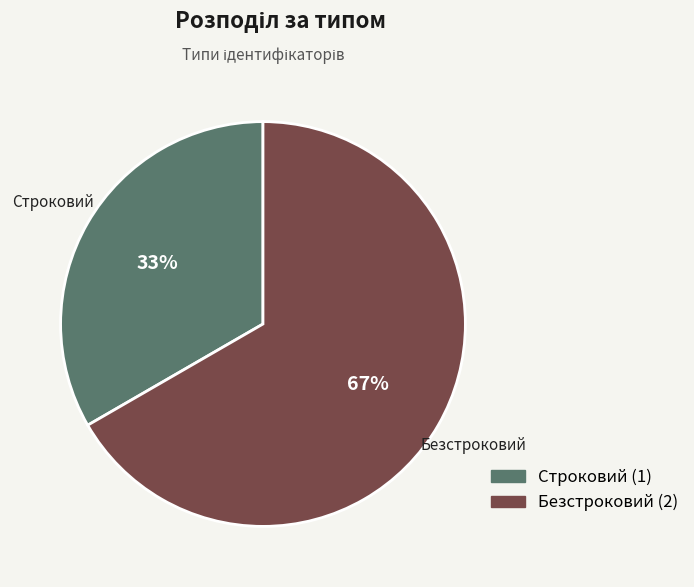

Do Безстроковий and Строковий together represent more than half of the pie?

Yes